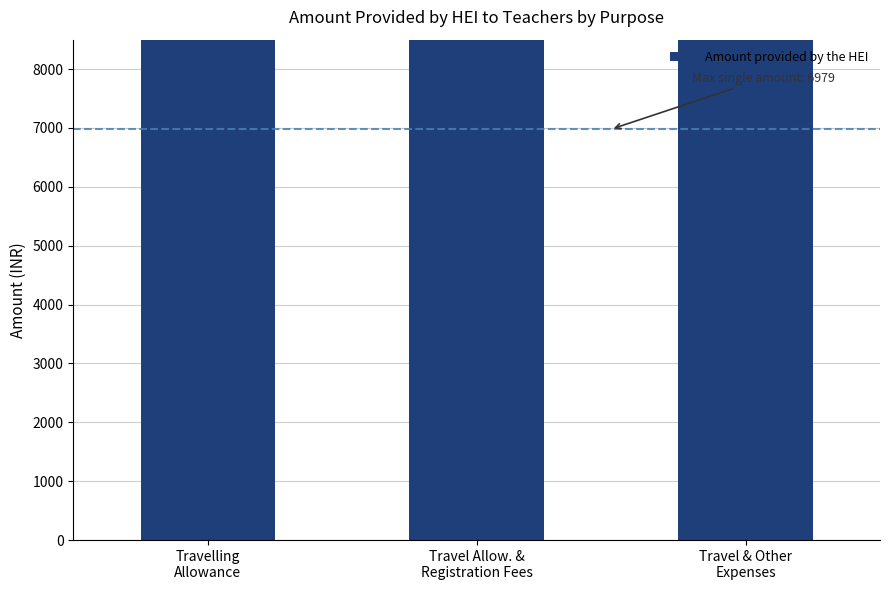

What is the value of the 1st bar from the left?

23819